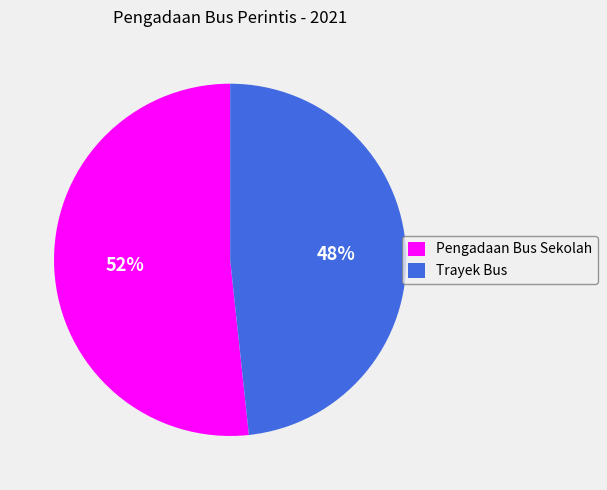

Is it true that Pengadaan Bus Sekolah is 52% of the pie?

True